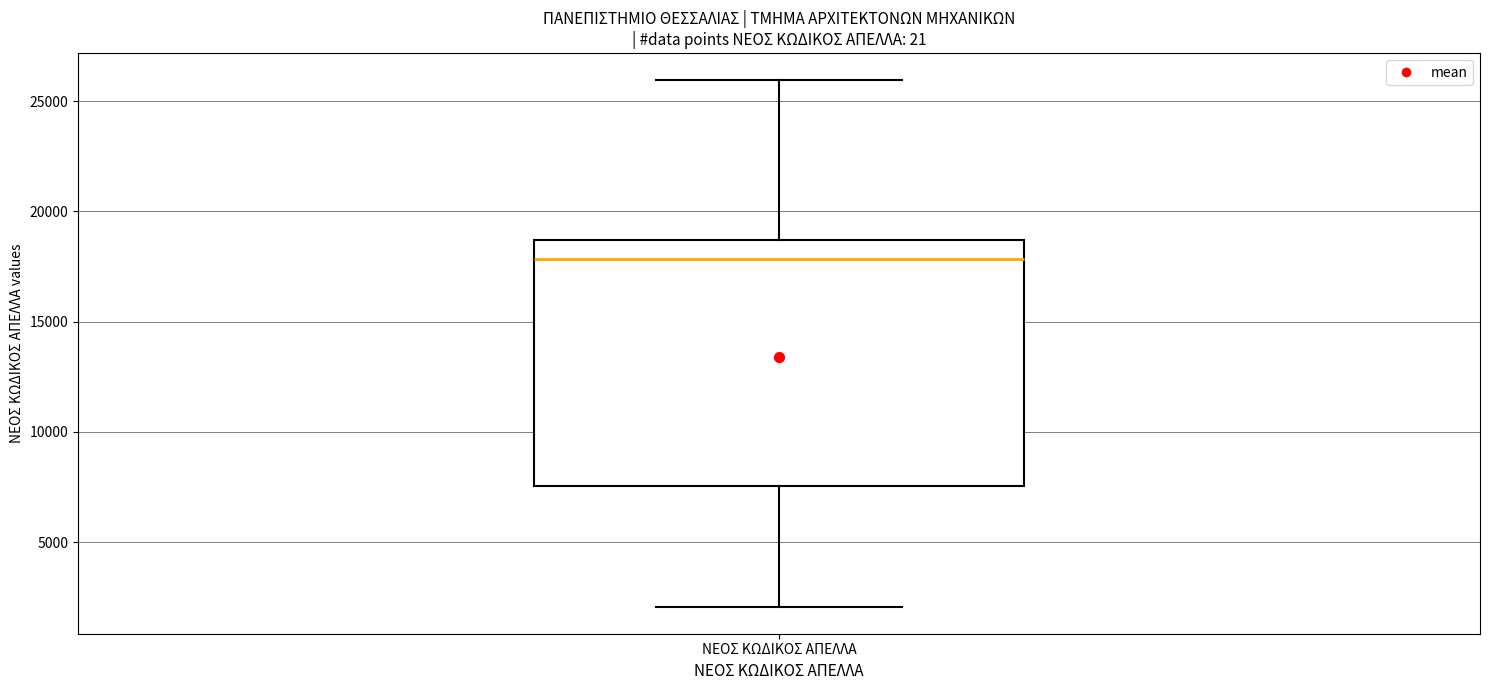

Transcribe this box plot: give where the median line is, the range the box spans, and where the two whiskers end, as read against the y-axis. The values are not printed on the chart, so give them approximately, as read against the axis.

median 18000, box 7500 to 18500, whiskers 2000 to 26000